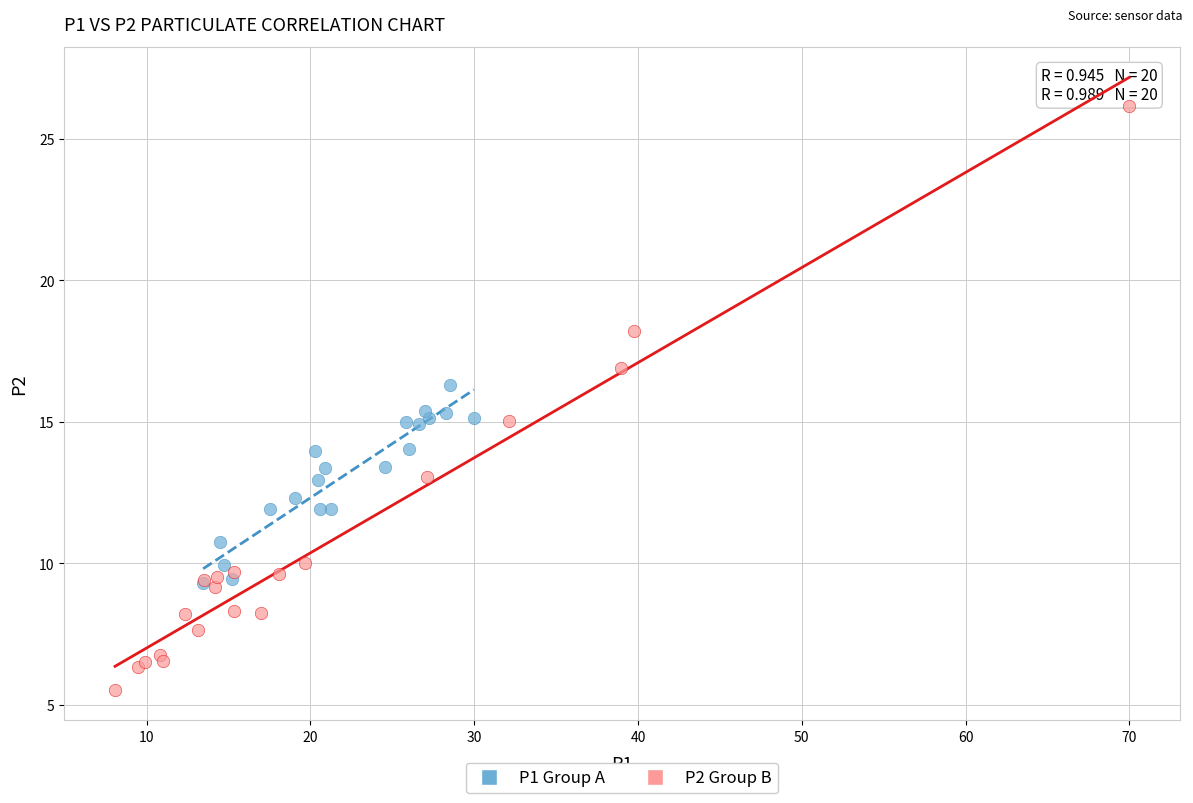

Which series reaches the minimum Y coordinate?

P2 Group B